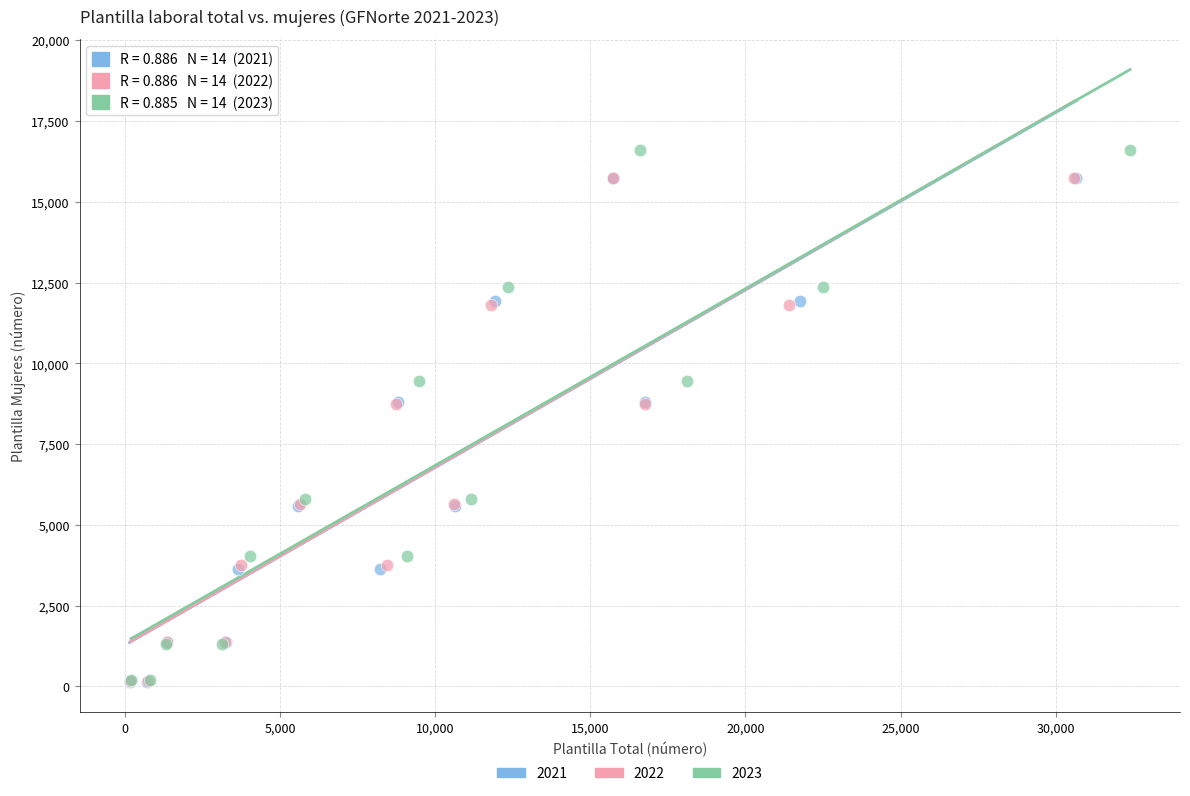

Which series has the largest Y range (max minus min)?

2023